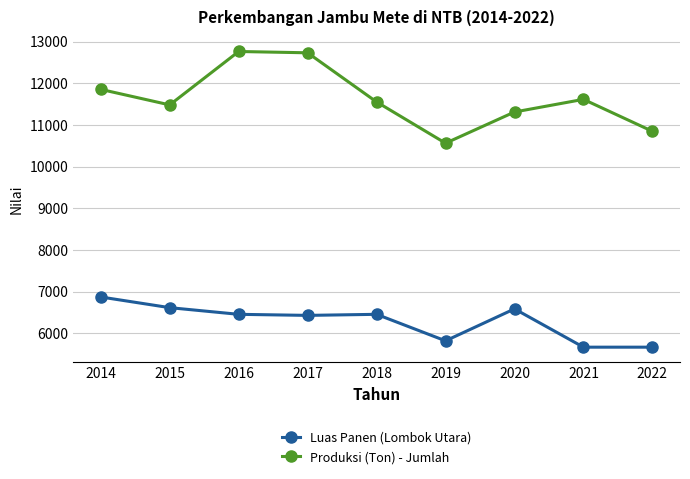

True or false: Produksi (Ton) - Jumlah and Luas Panen (Lombok Utara) intersect in this chart.

False